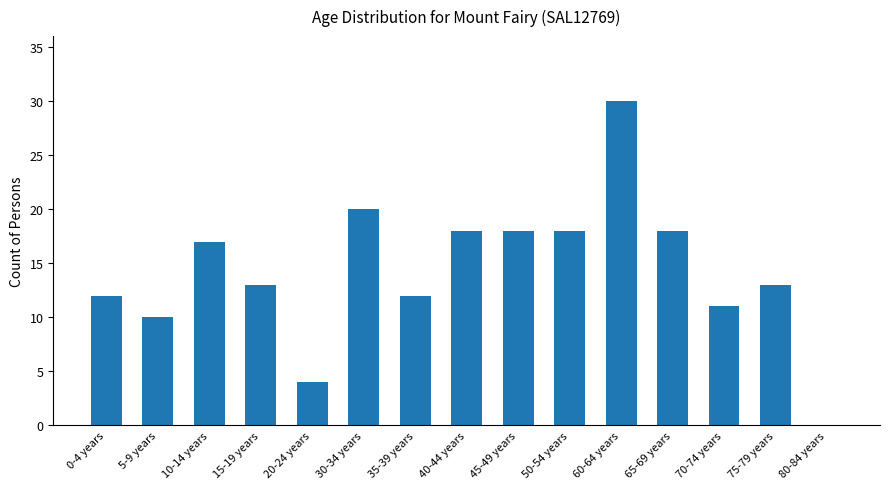

What is the sum of all values?

214